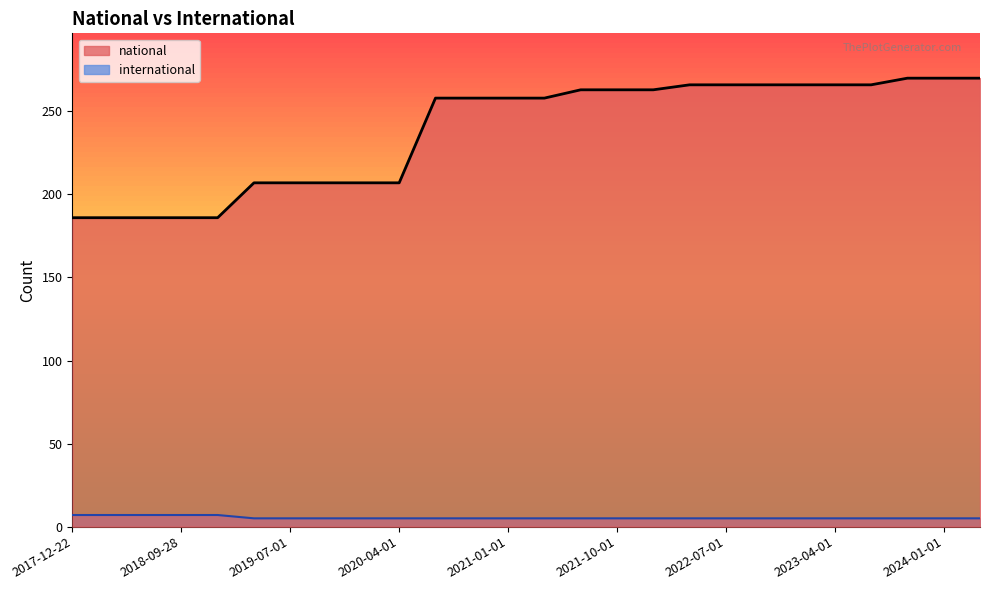

List the series in order of their overall mean, lowest first.

international, national